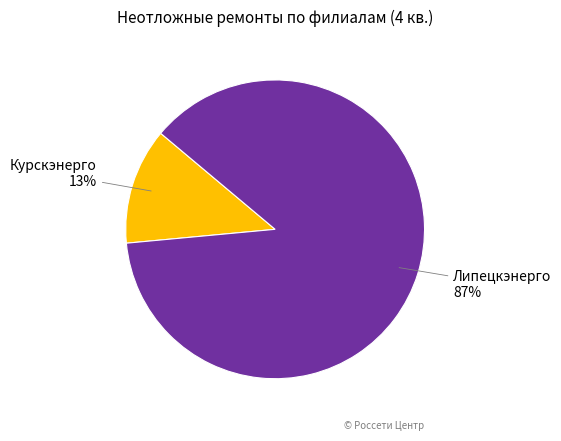

The Курскэнерго slice represents 13% of the pie. True or false?

True